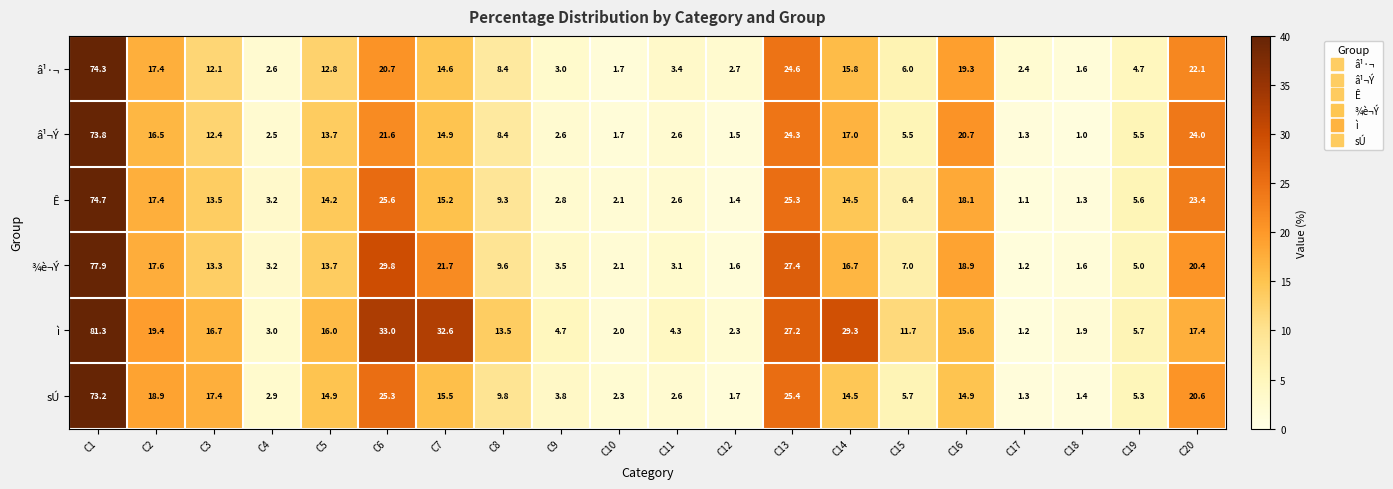

The â¹·¬ series shows 9.9 at C16. True or false?

False